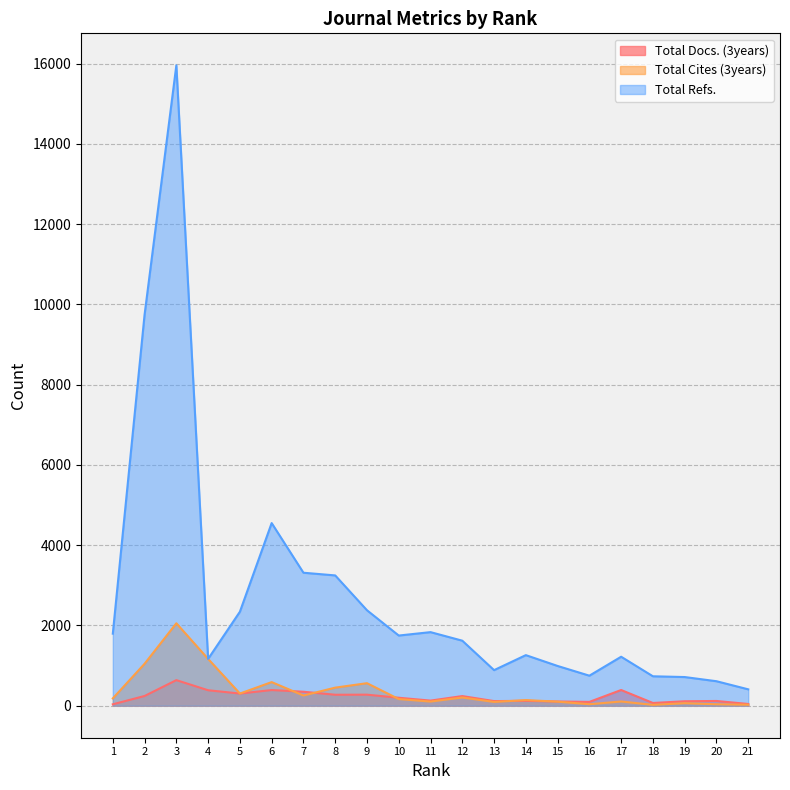

What is the value of the Total Refs. point at the 10th from the left?

1748